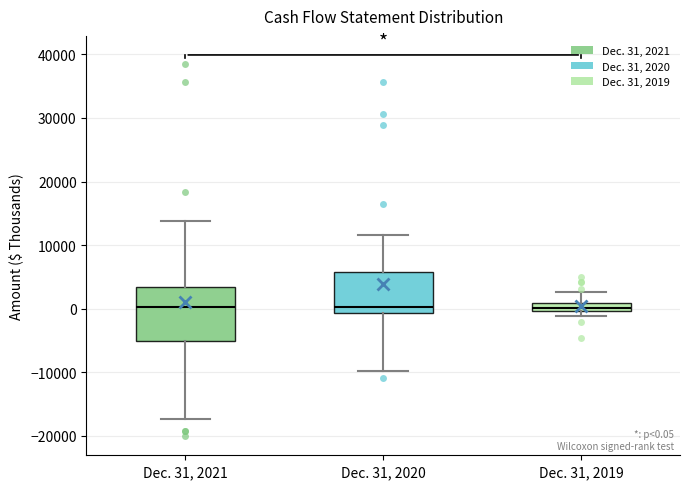

Comparing the boxes themselves (not the whiskers), which one is the tallest?

Dec. 31, 2021